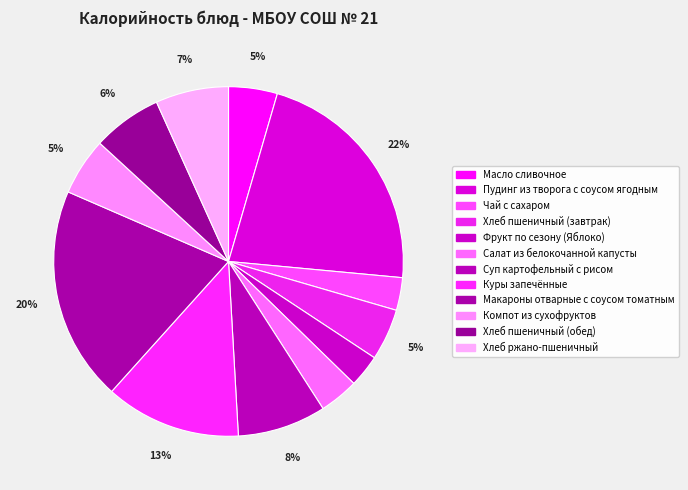

True or false: Куры запечённые accounts for 25% of the total.

False